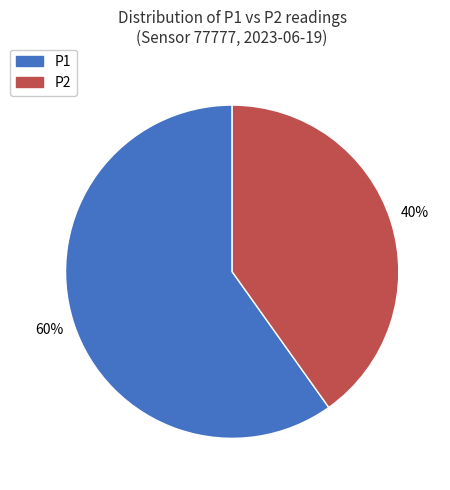

Which category accounts for the majority?

P1